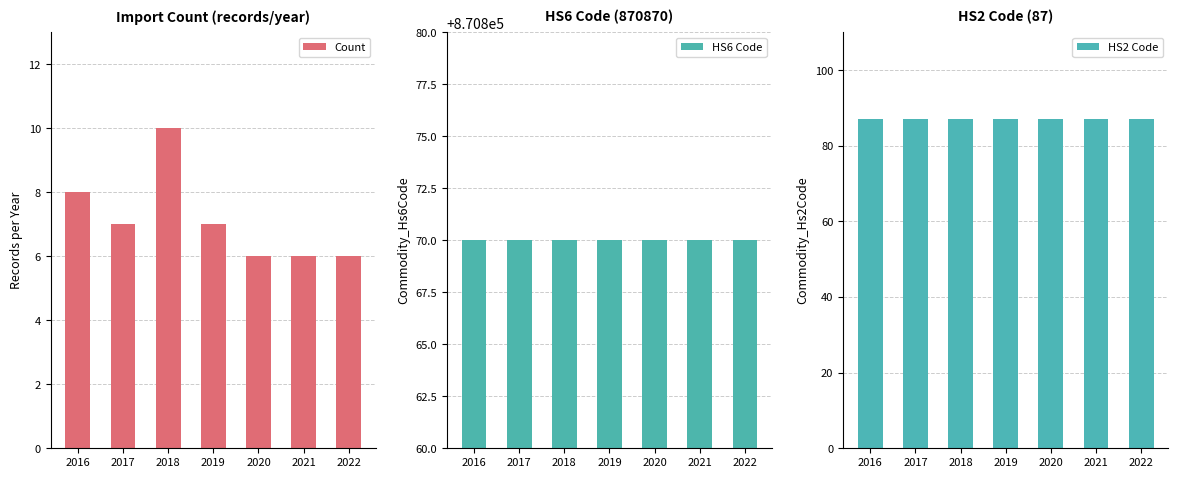

The value of HS6 Code at 2021 is 310066. True or false?

False